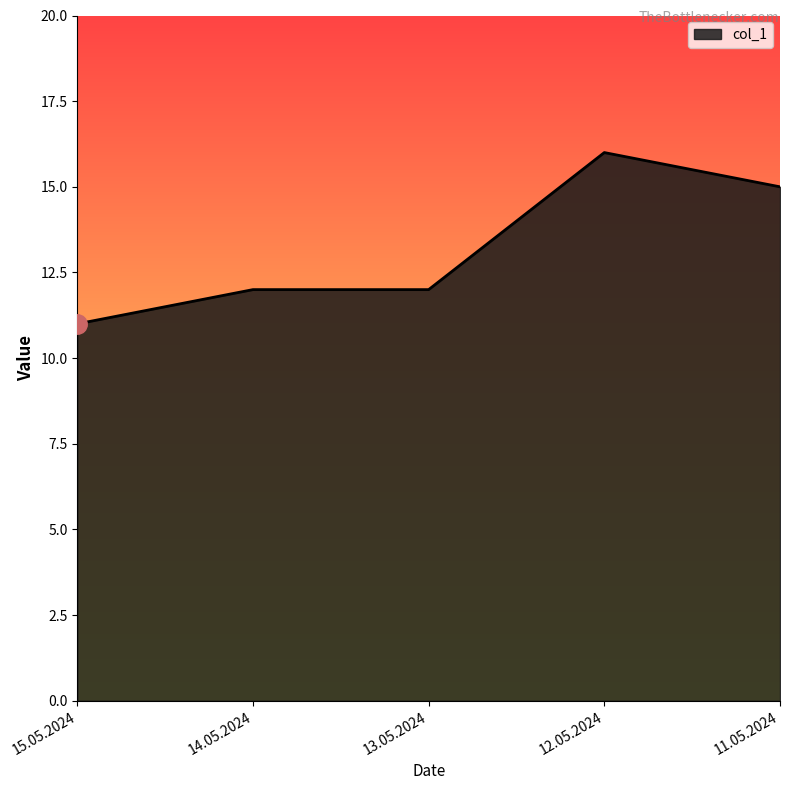

What is the minimum value shown in the chart?

11